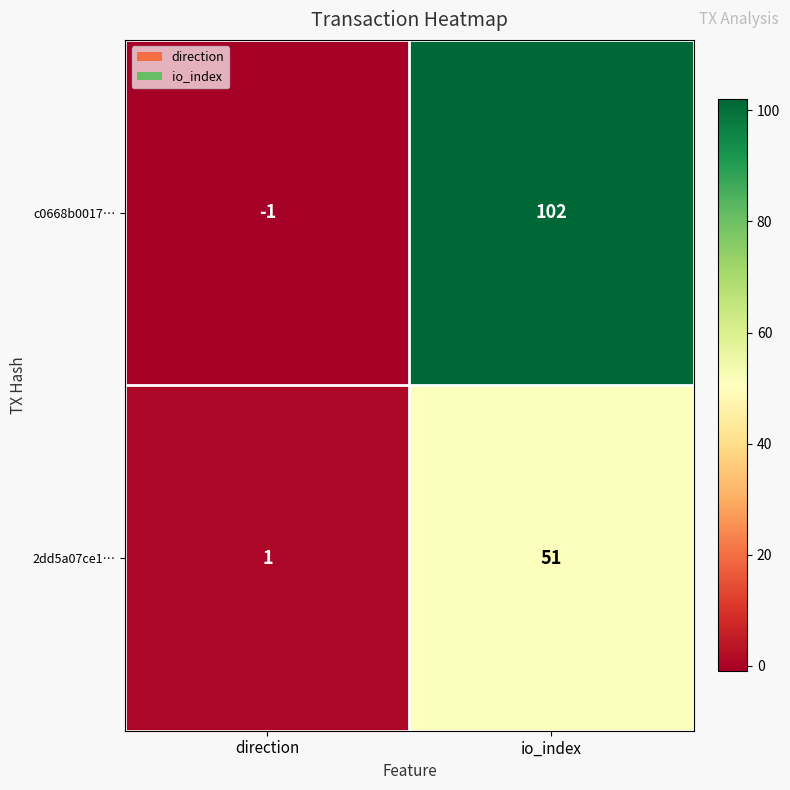

At which category is the sum across all series the highest?

io_index